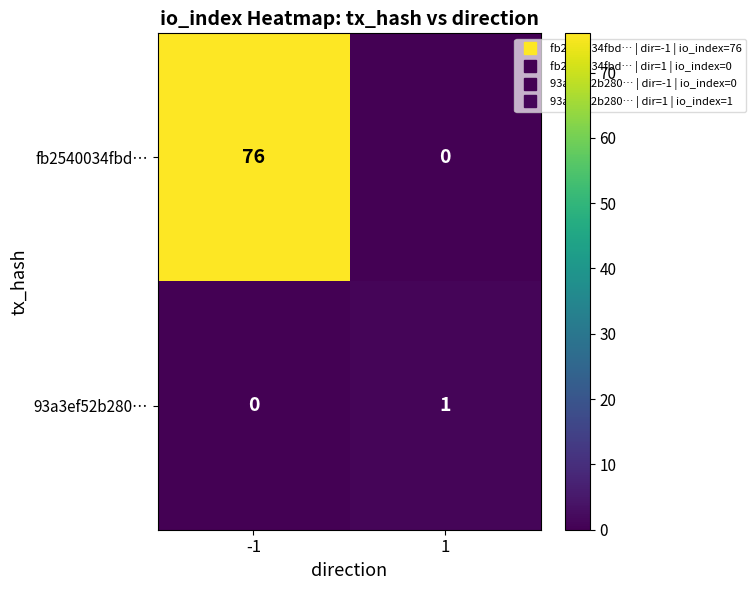

What is the sum of the fb2540034fbd… values at 1 and -1?

76